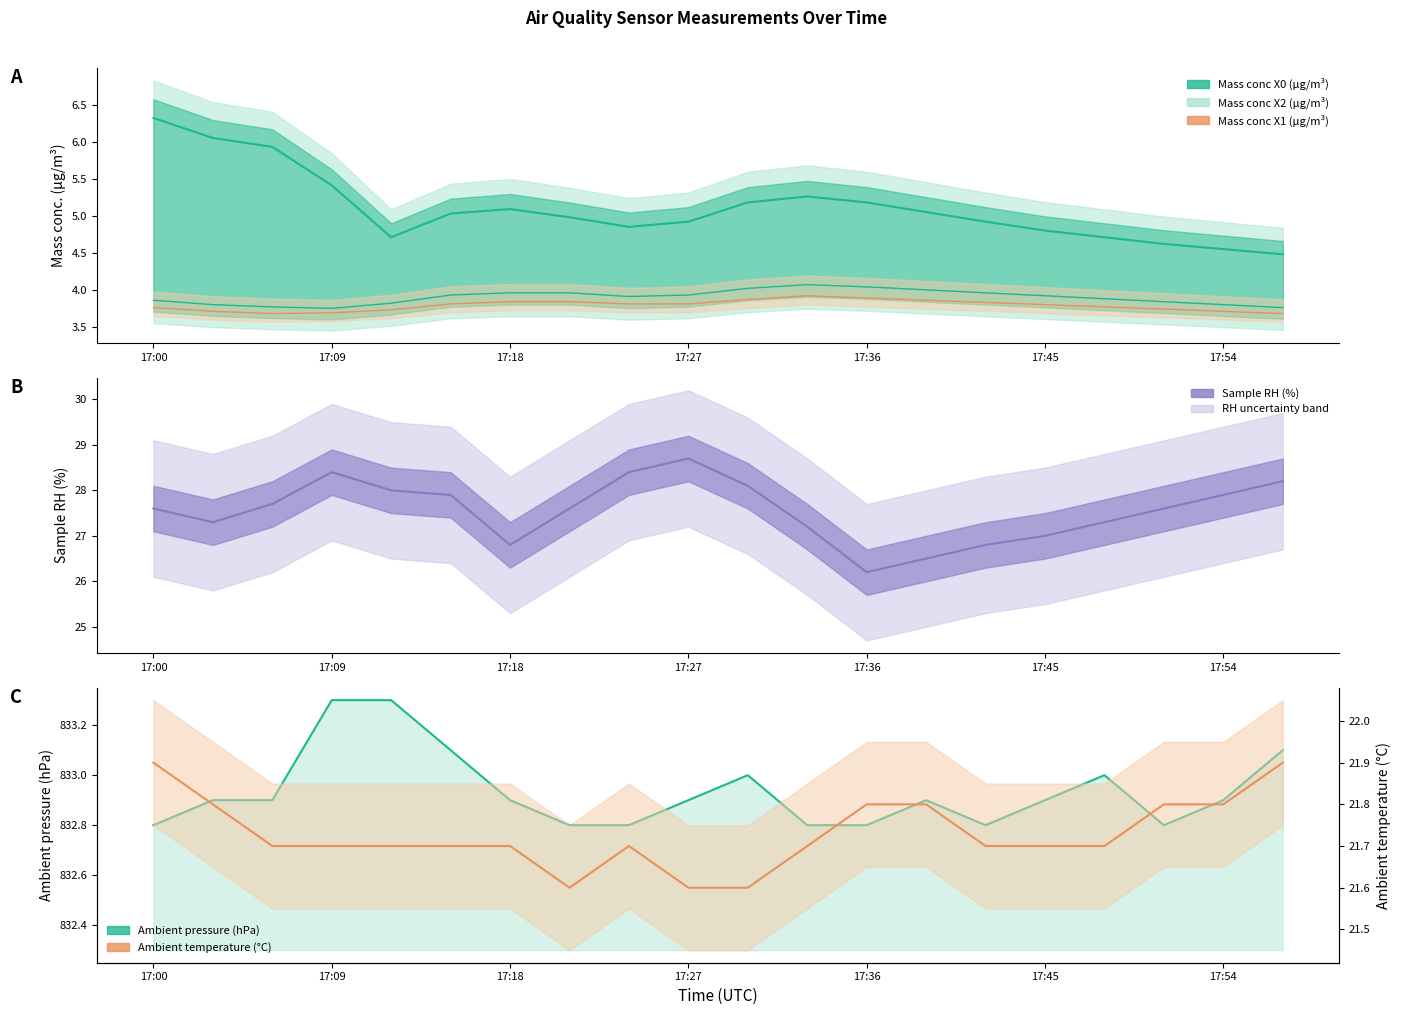

At how many categories does at least one series exceed 329?

20